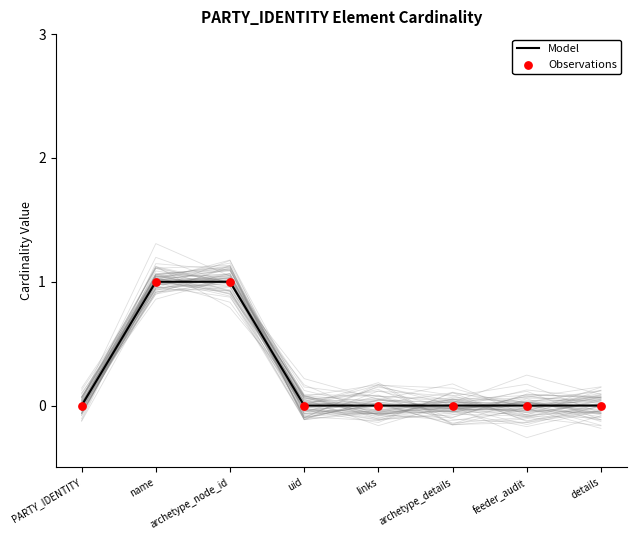

Which series contains the lowest Y value?

Model